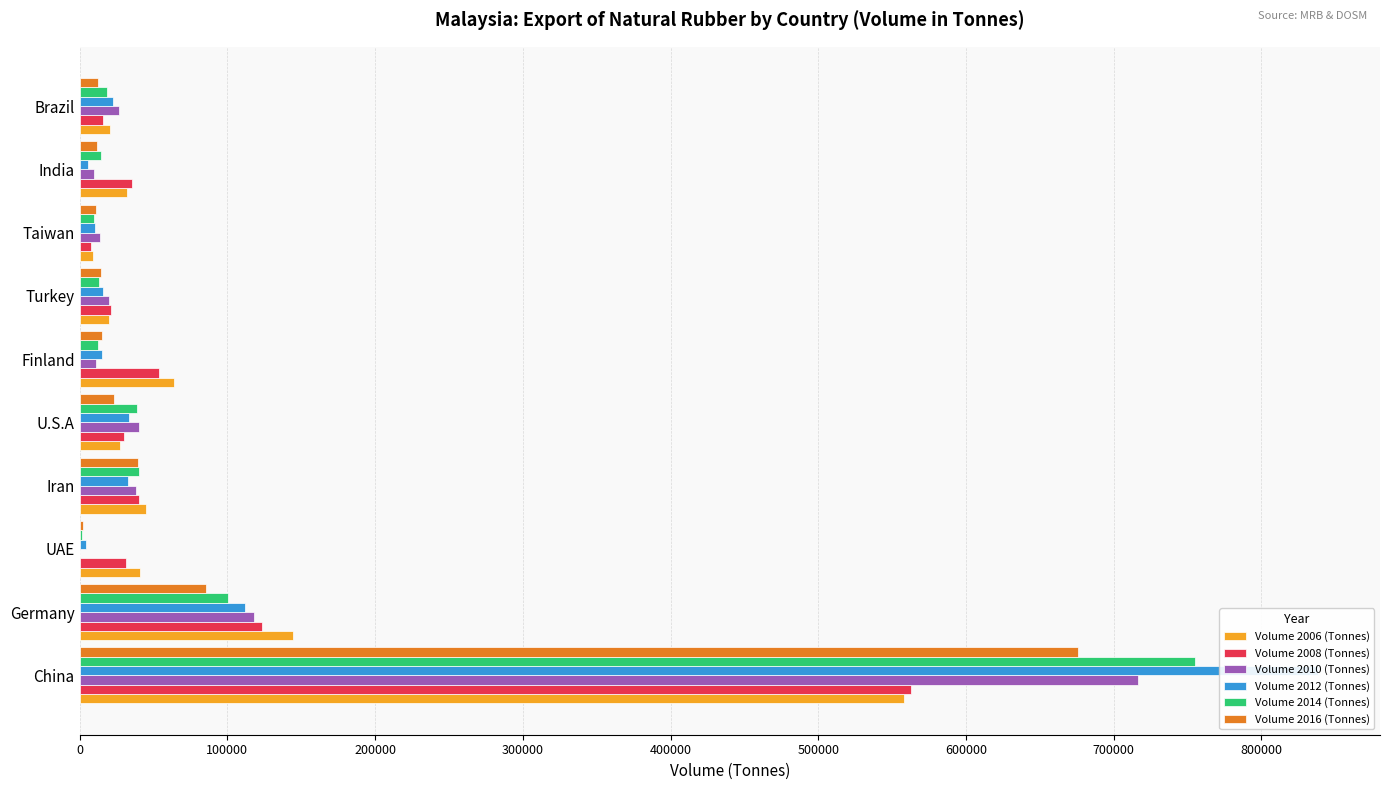

Which series has the largest range (max minus min)?

Volume 2012 (Tonnes)